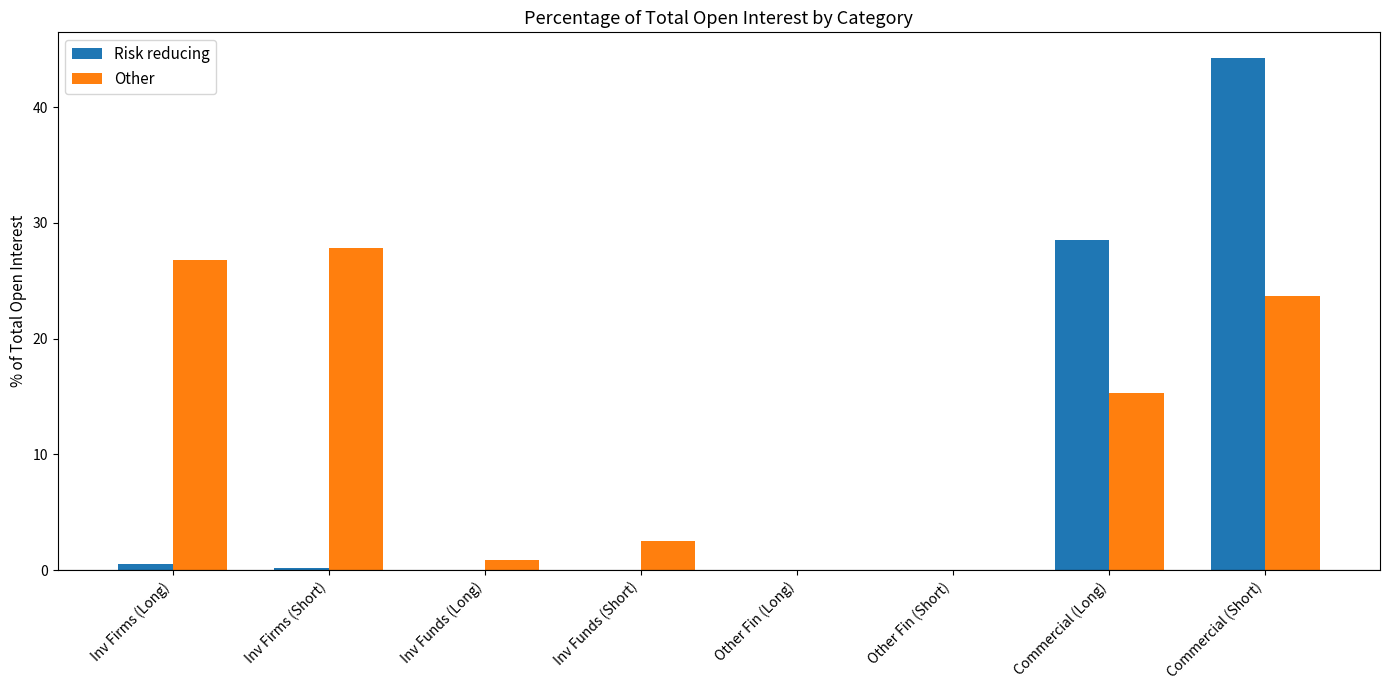

Which series has the largest total across all categories?

Other